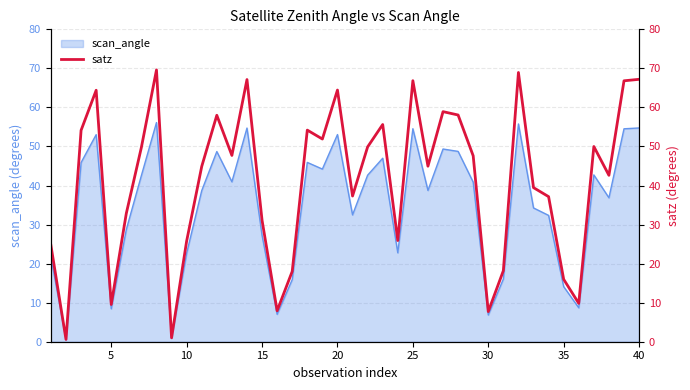

What is the highest value of the scan_angle series?

56.1